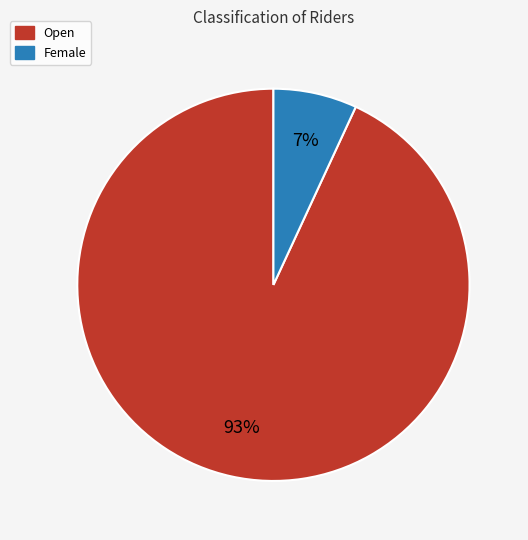

Which has a higher value, Female or Open?

Open